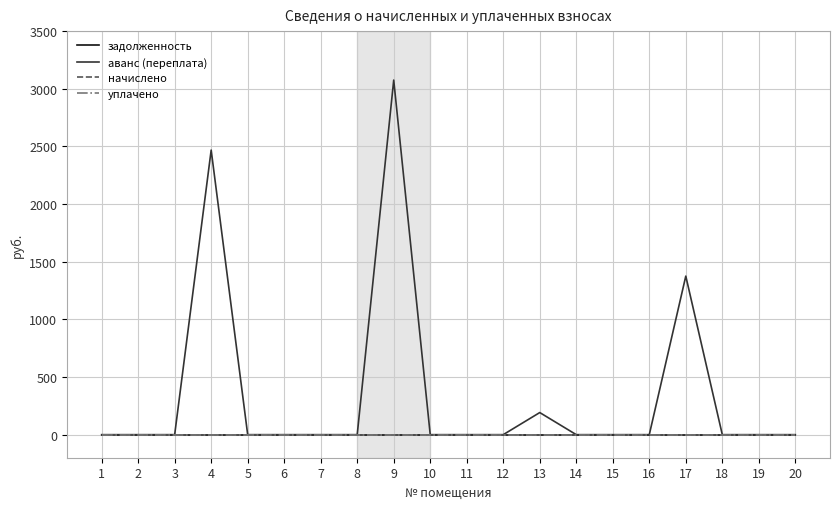

How many lines are shown in the chart?

4